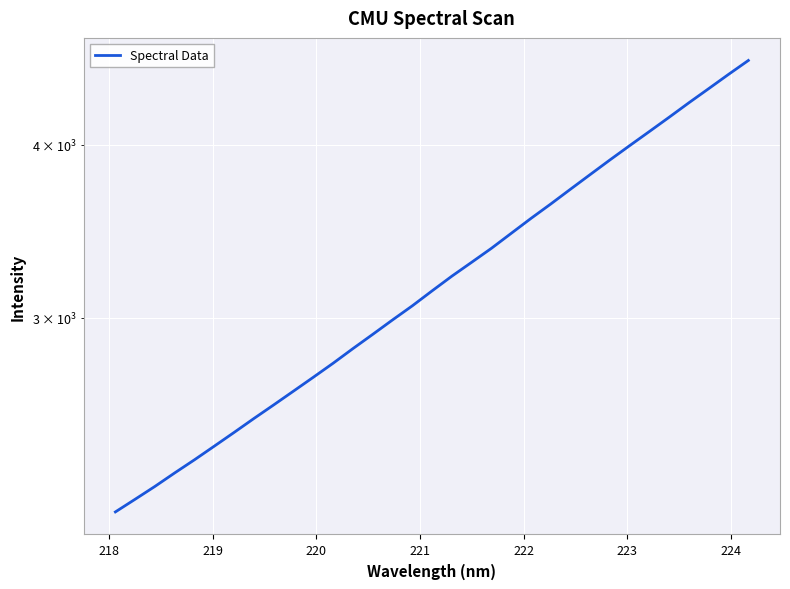

True or false: the data shows 1709.8 at 18.

False